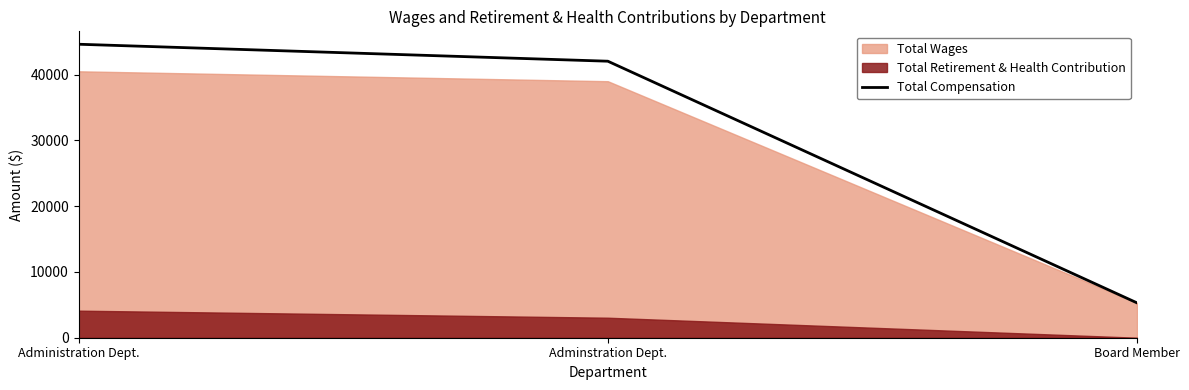

How many values exceed 42039?

1